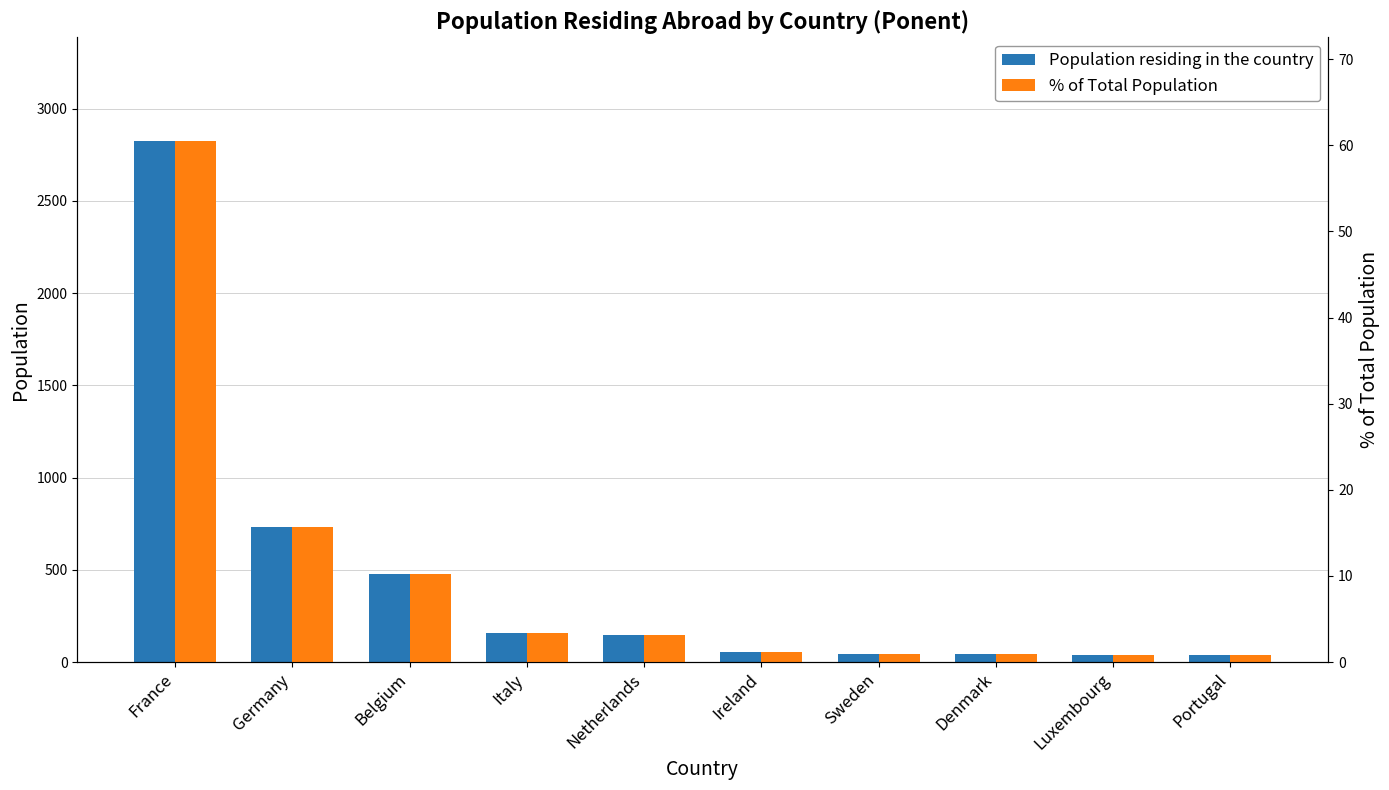

What is the value of the % of Total Population bar at the 3rd from the left?

10.2